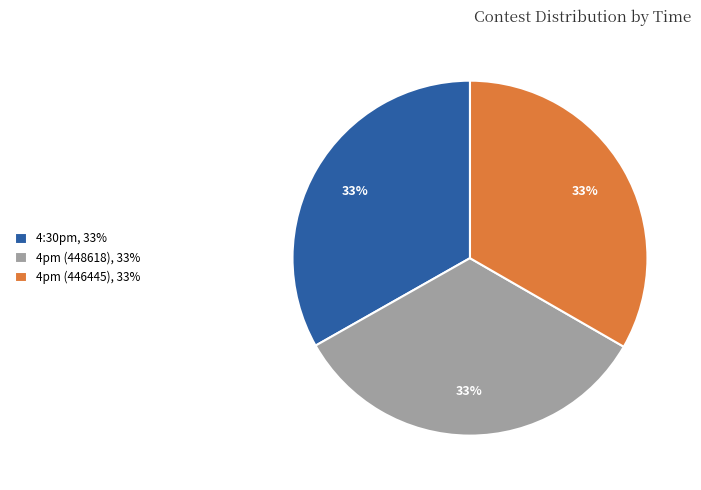

Is it true that 4pm (446445) is 46% of the pie?

False